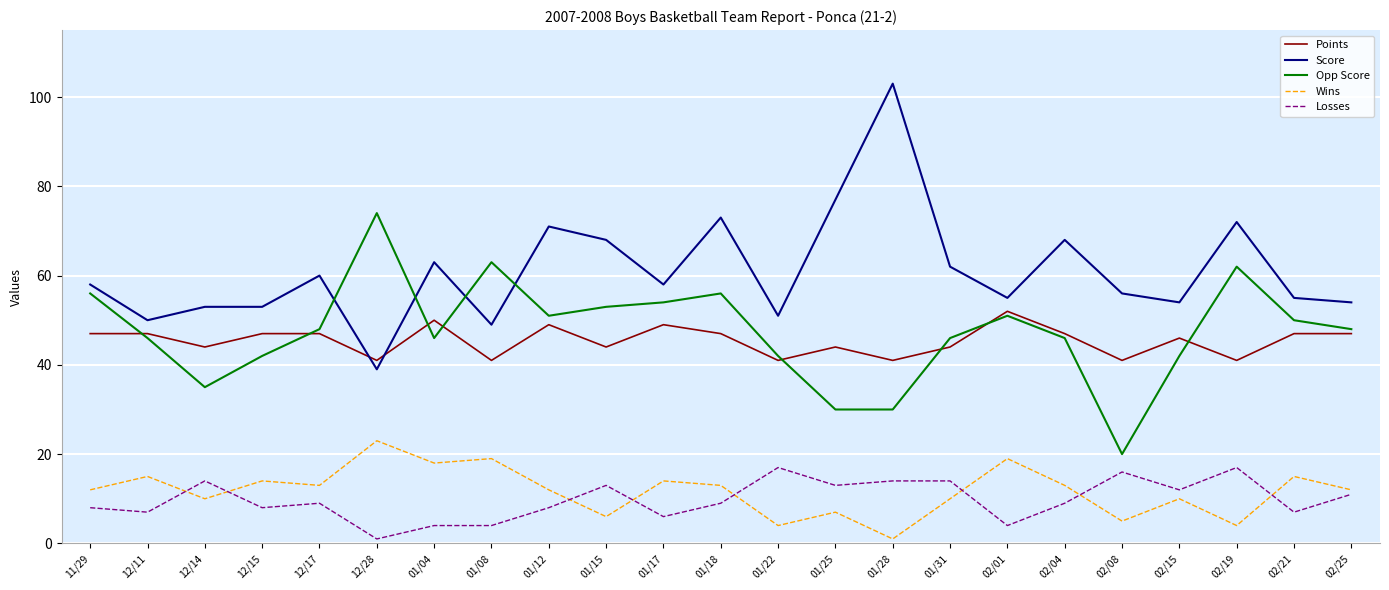

True or false: Points has a value of 54 at 01/08.

False